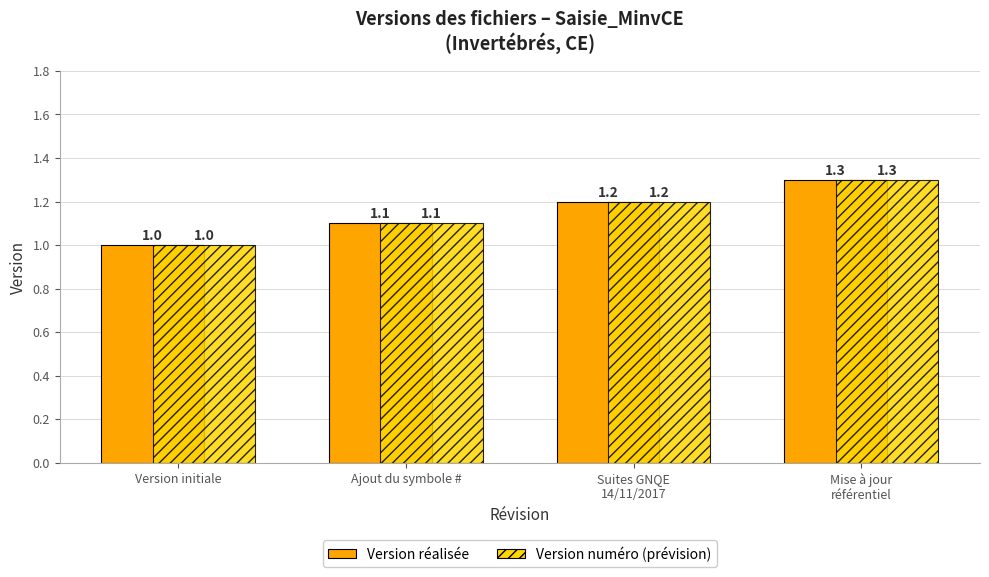

How many categories are shown in the chart?

4